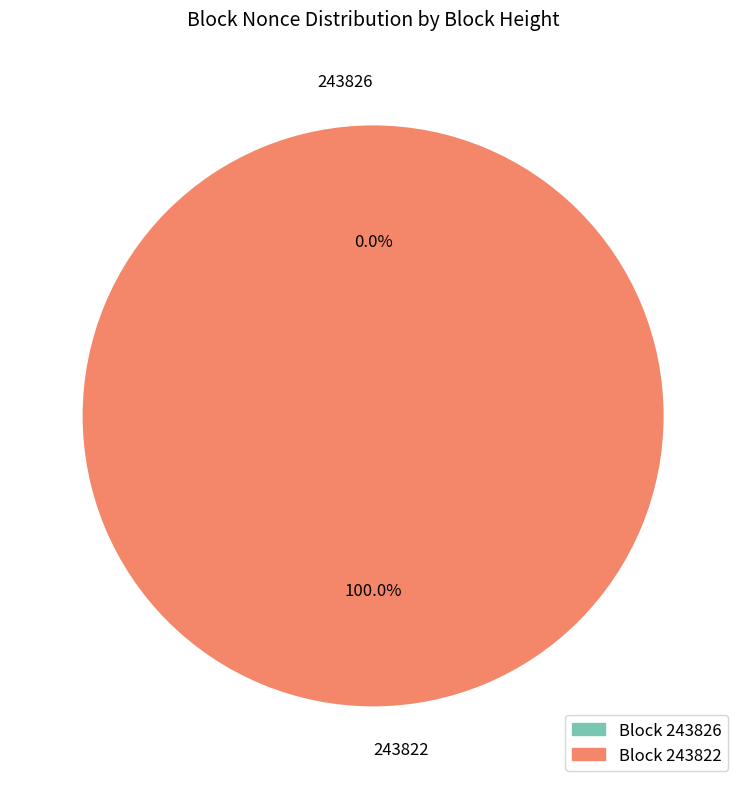

Which has a higher value, 243822 or 243826?

243822